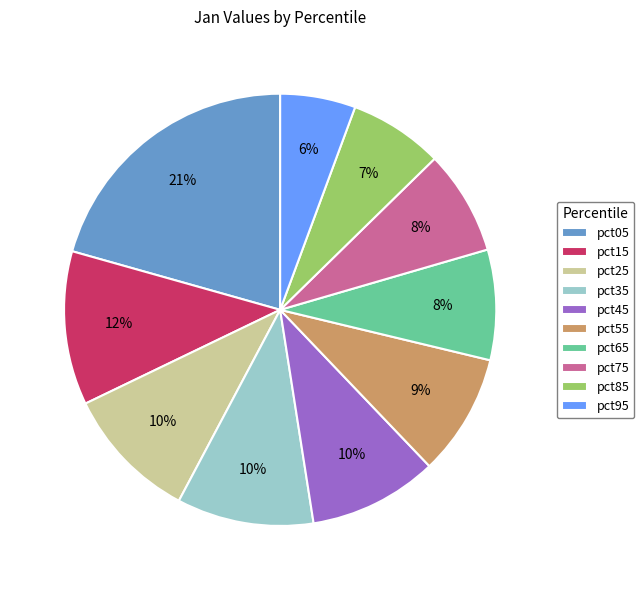

What percentage is the pct45 slice, to the nearest percent?

10%